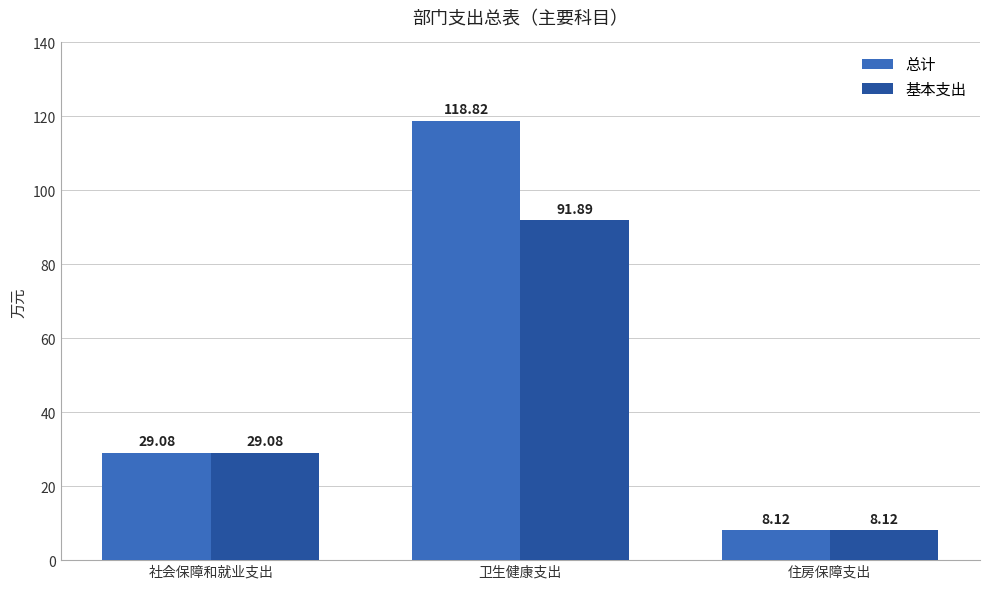

At which label does 基本支出 first exceed 29?

社会保障和就业支出